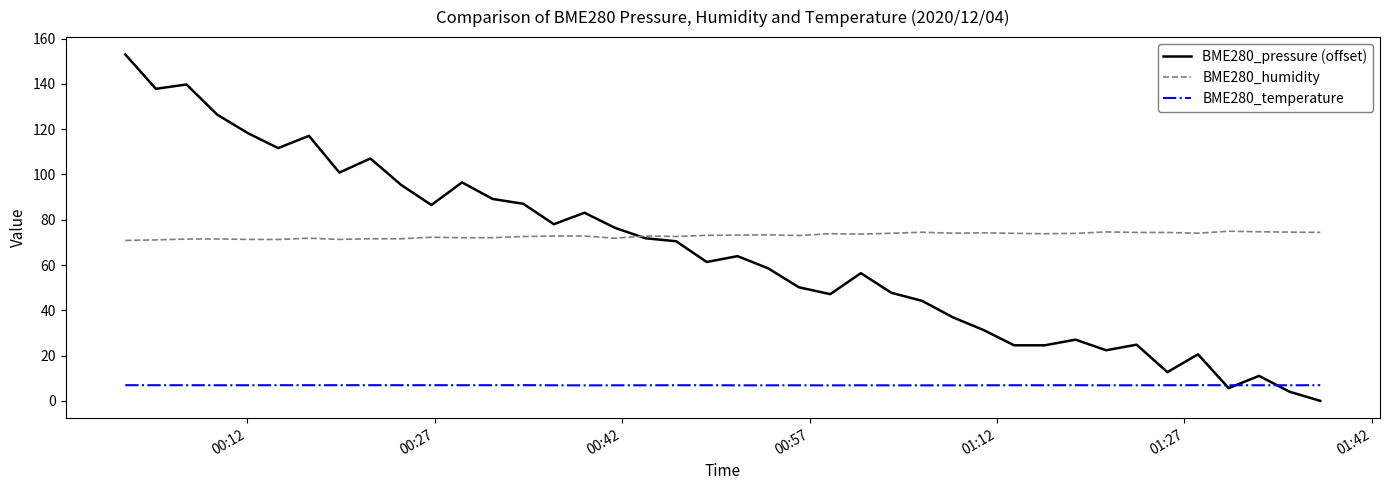

Which series has the widest spread of values?

BME280_pressure (offset)